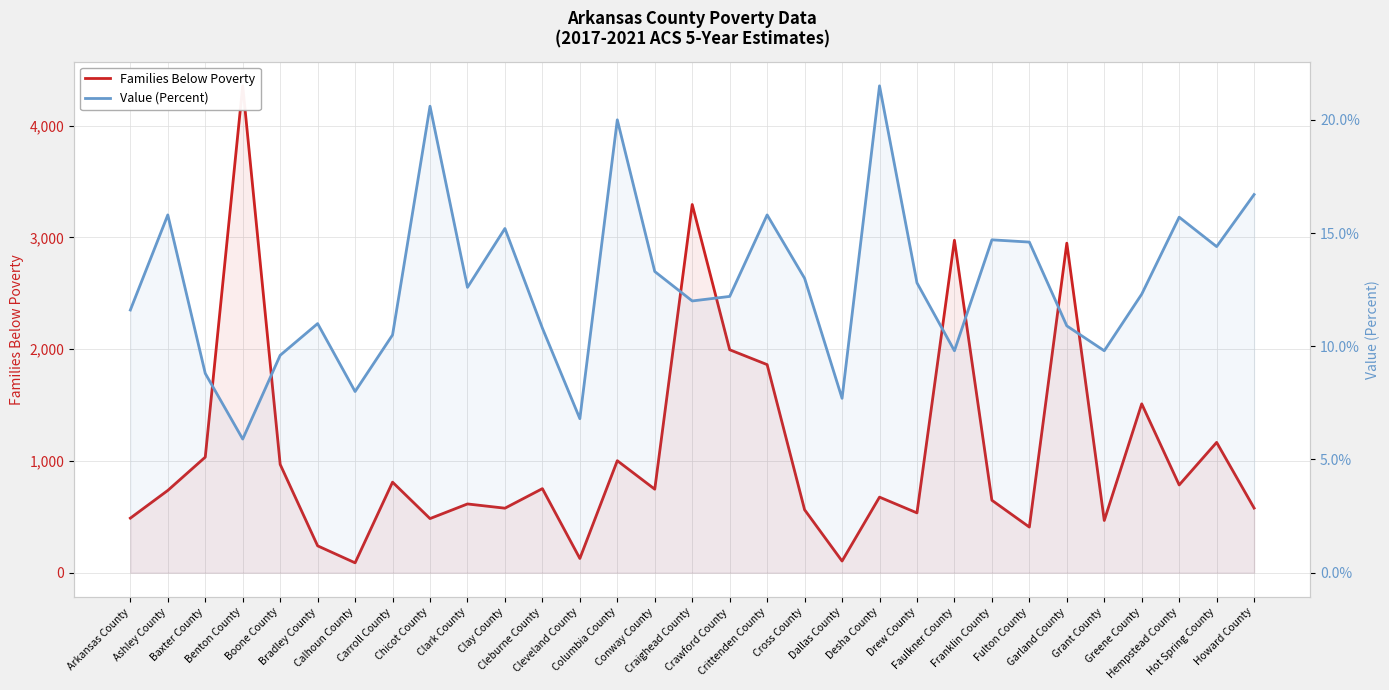

In Value (Percent), how many points are higher than both neighbors (excluding endpoints)?

9